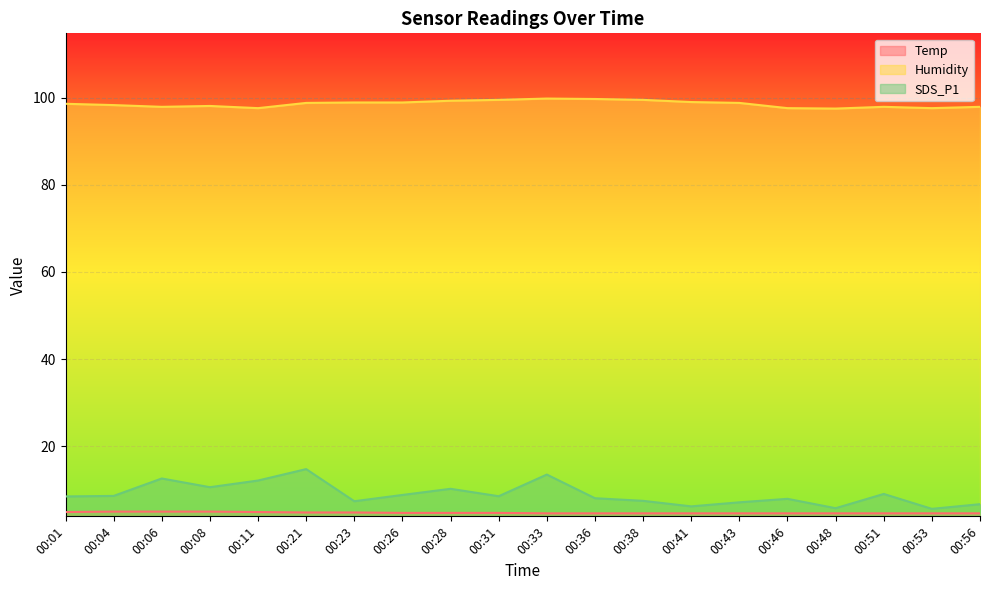

What is the difference between the maximum and second lowest values in the SDS_P1 series?

9.0